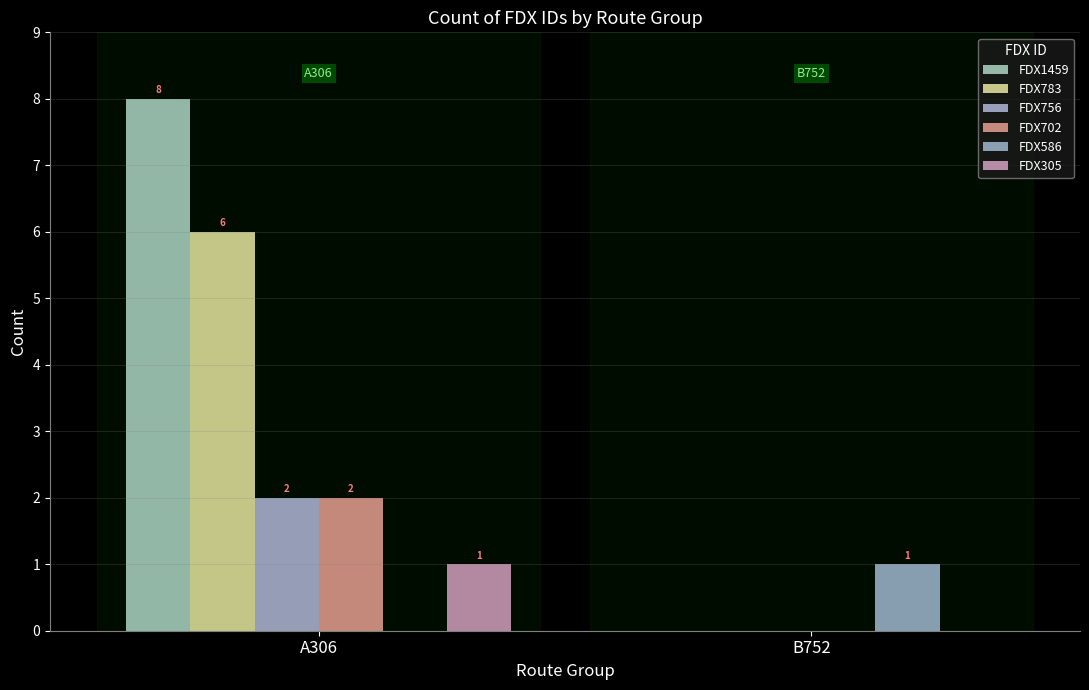

At B752, list the series in order from largest to smallest.

FDX586, FDX1459, FDX783, FDX756, FDX702, FDX305